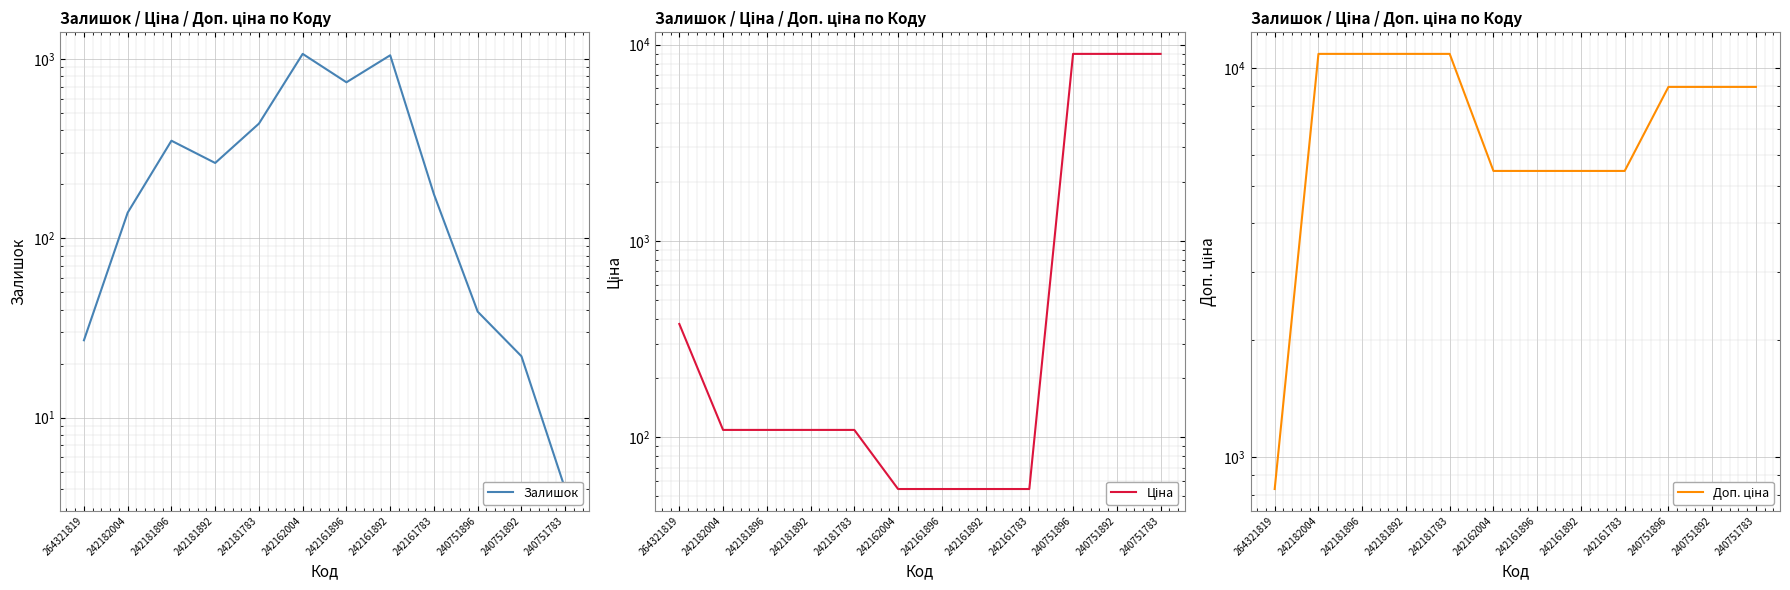

Does the chart display data point markers on the line(s)?

No